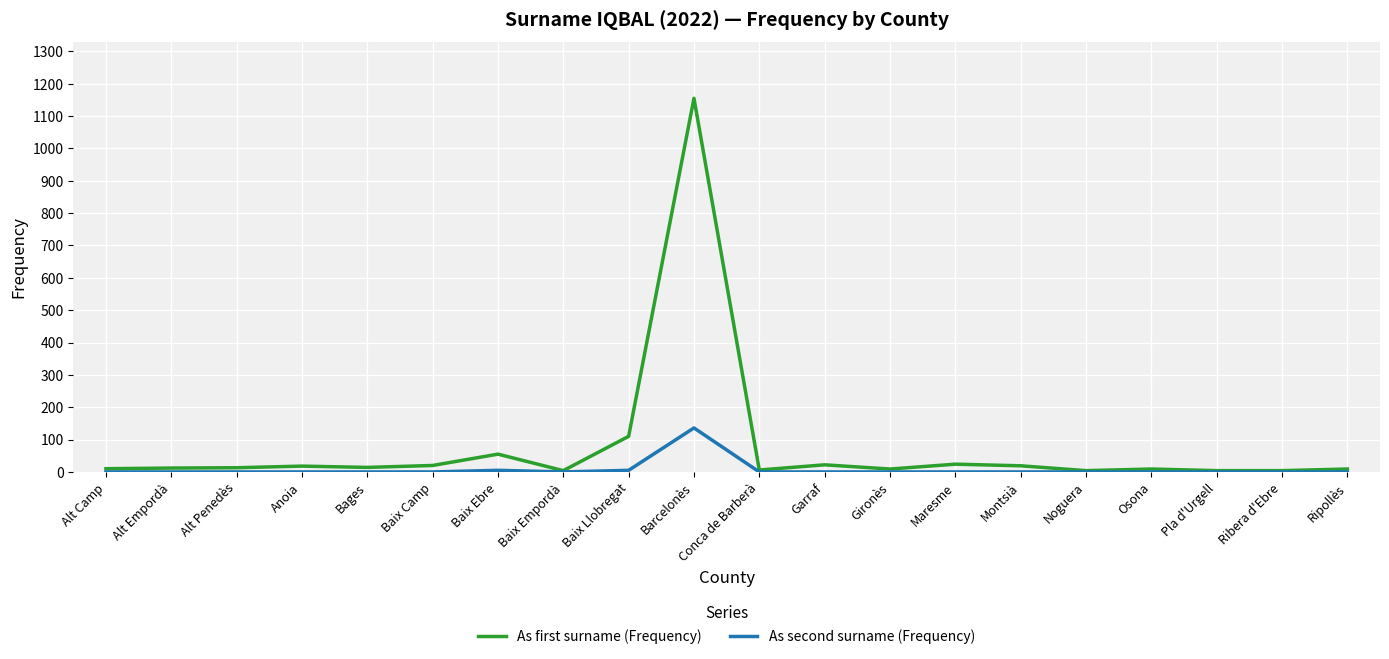

Rank the series at Maresme from lowest to highest value.

As second surname (Frequency), As first surname (Frequency)